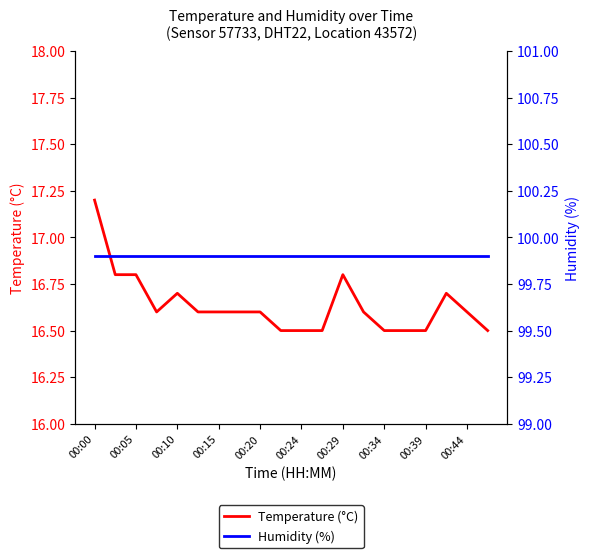

True or false: Temperature (°C) has more than 2 points higher than both neighbors.

True